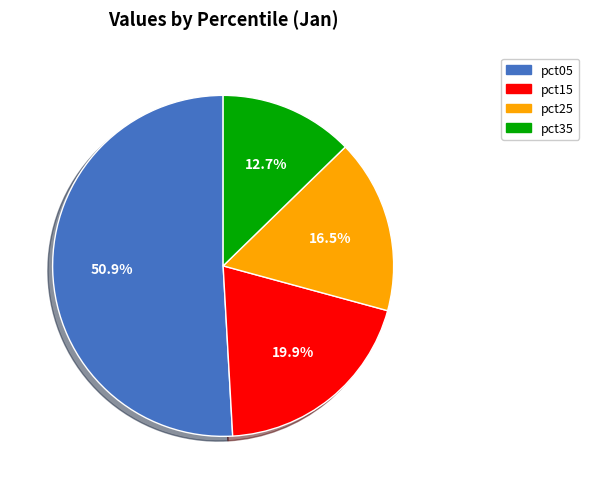

How many slices are in this pie chart?

4